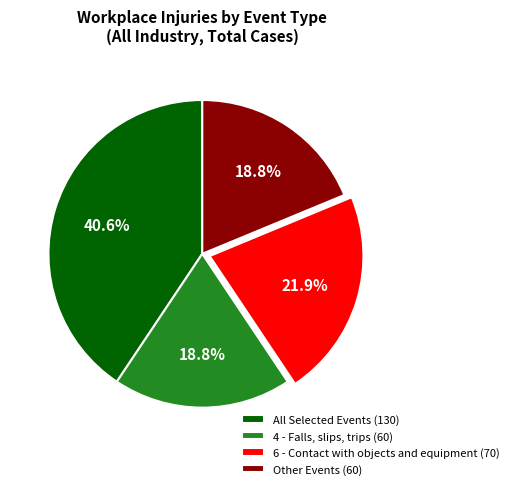

To the nearest percent, what percentage of the pie is Other Events?

19%